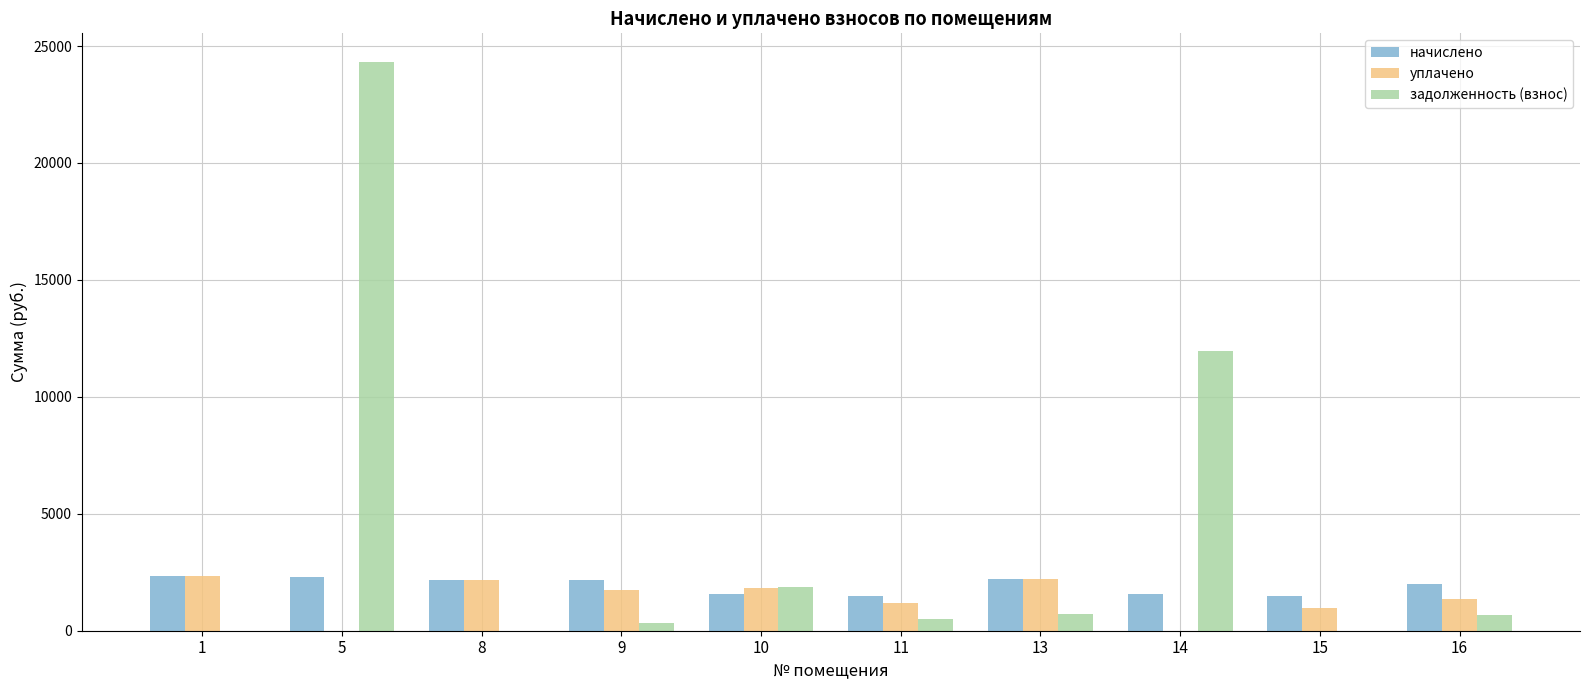

What is the maximum value for задолженность (взнос)?

24326.9